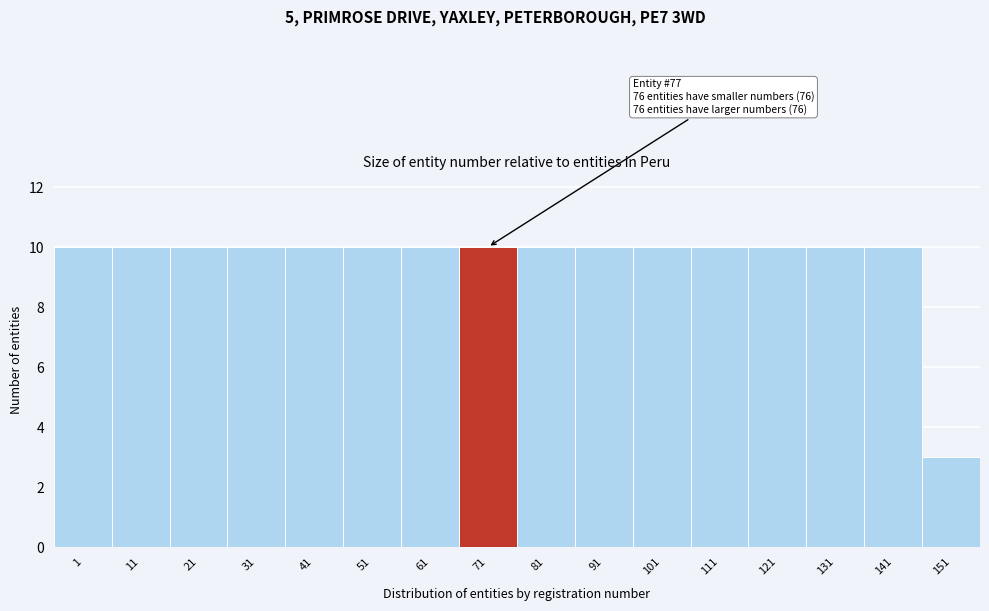

Reading right to left, list all the values displayed in this chart.

151=3	141=10	131=10	121=10	111=10	101=10	91=10	81=10	71=10	61=10	51=10	41=10	31=10	21=10	11=10	1=10